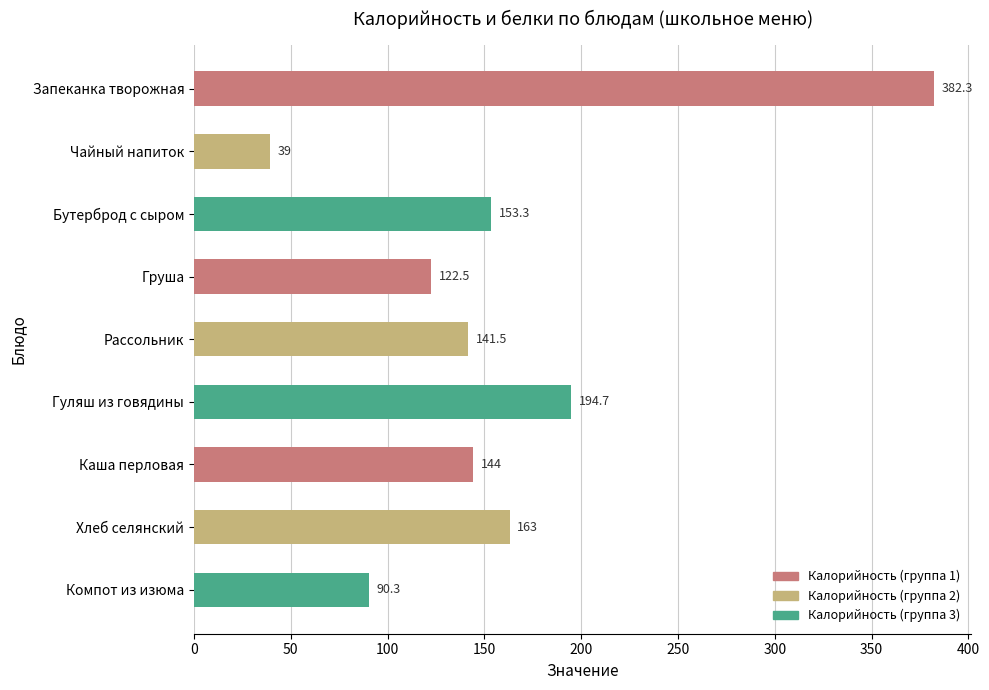

What position from the top is Запеканка творожная?

1